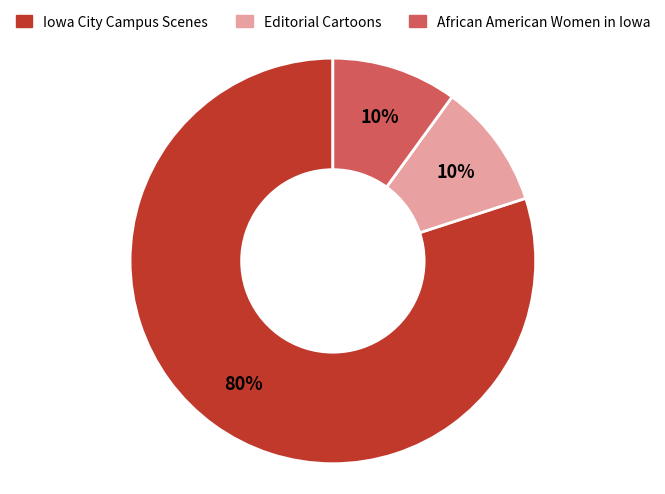

To the nearest percent, what is the difference between the largest and smallest slice percentages?

70%